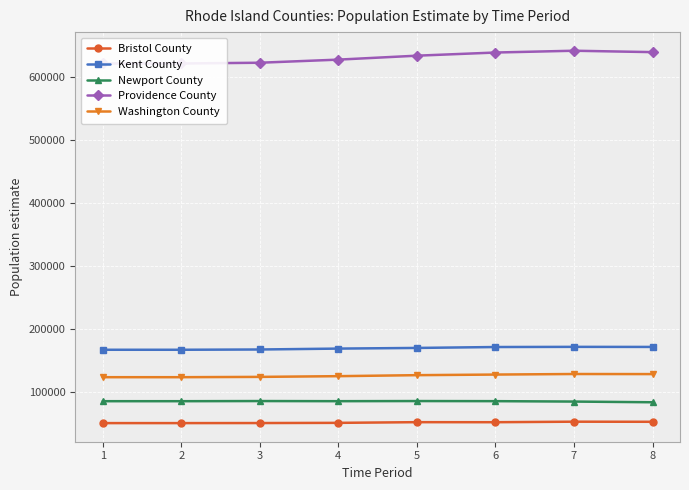

What is the lowest value of the Bristol County series?

50648